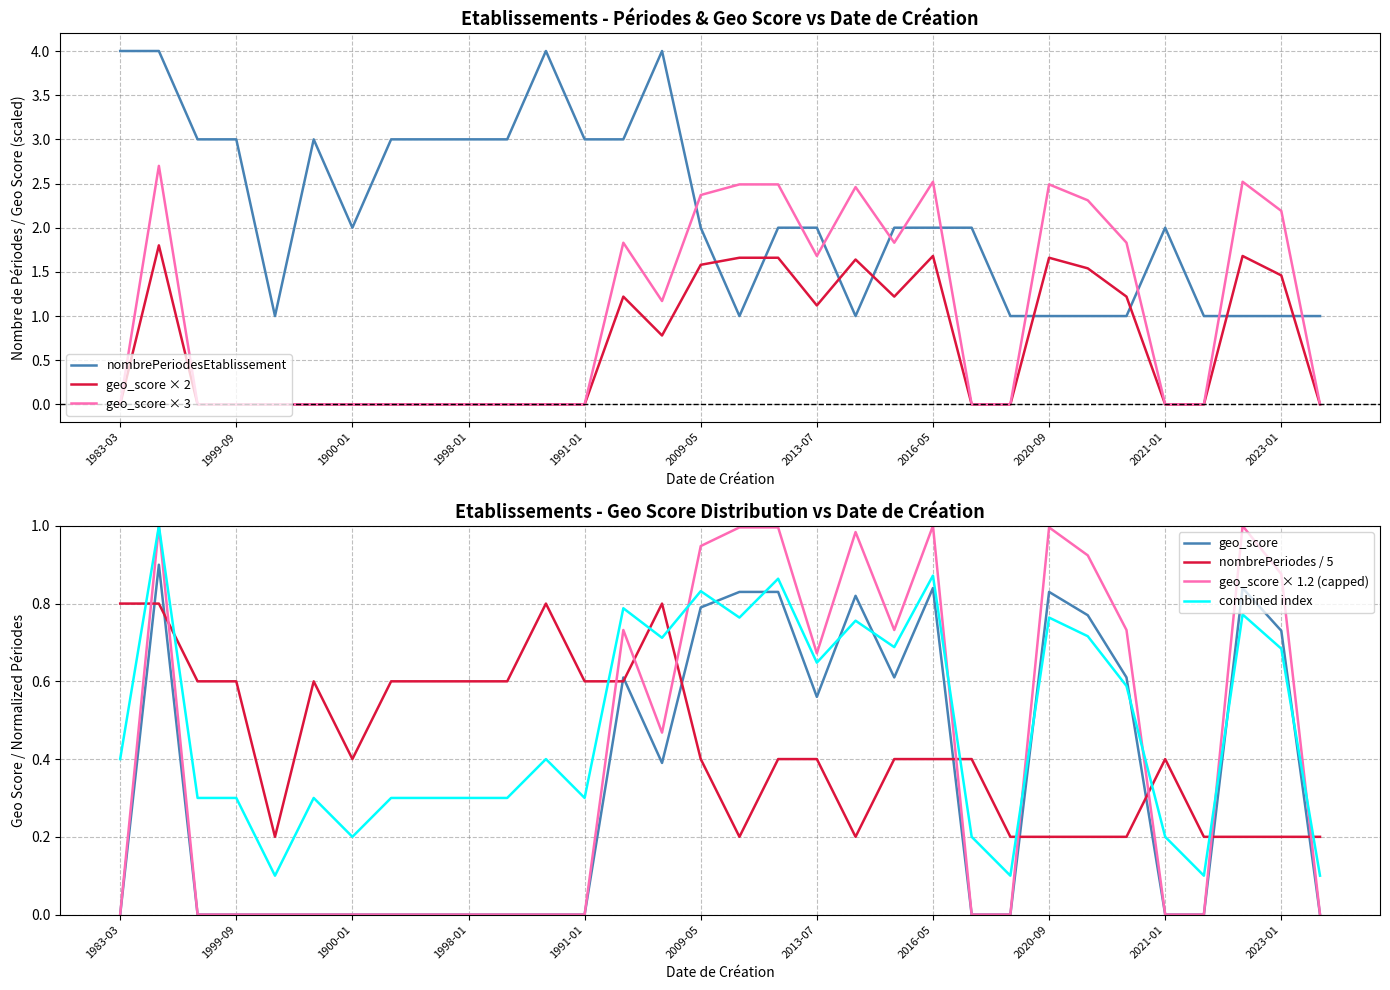

True or false: geo_score × 3 has a value of 2.5 at 2020-09.

True